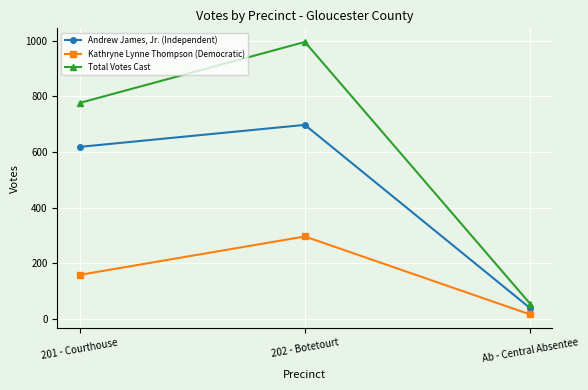

Reading right to left, what are all the values shown in this chart?

Andrew James, Jr. (Independent): Ab - Central Absentee=39	202 - Botetourt=697	201 - Courthouse=618
Kathryne Lynne Thompson (Democratic): Ab - Central Absentee=16	202 - Botetourt=296	201 - Courthouse=158
Total Votes Cast: Ab - Central Absentee=55	202 - Botetourt=995	201 - Courthouse=776